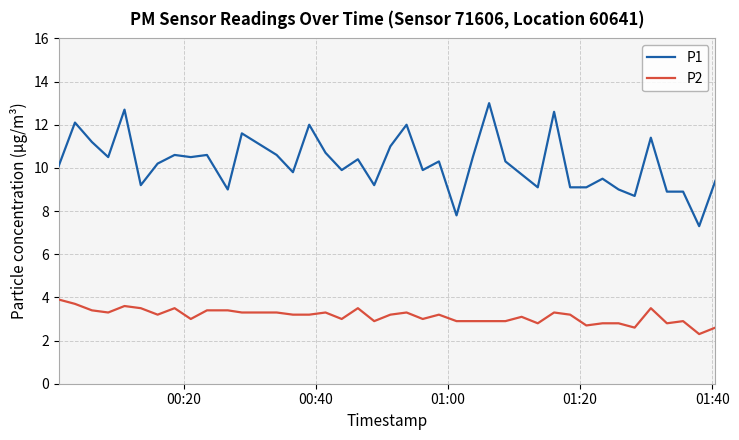

True or false: P2 and P1 intersect in this chart.

False